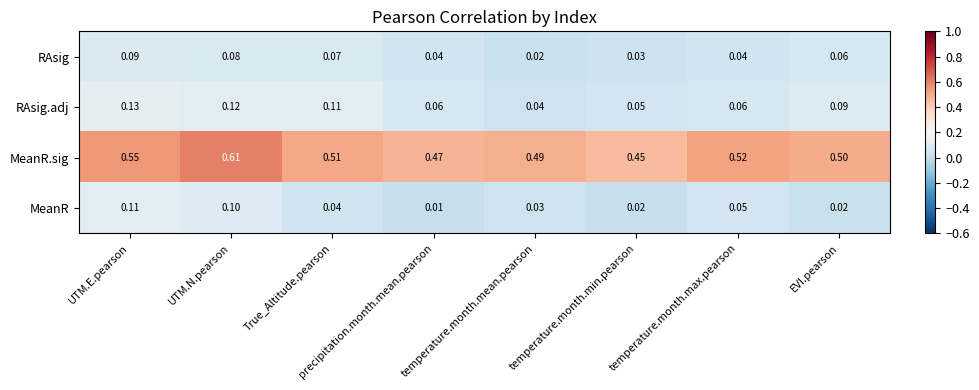

What is the total value across all series at UTM.N.pearson?

0.9